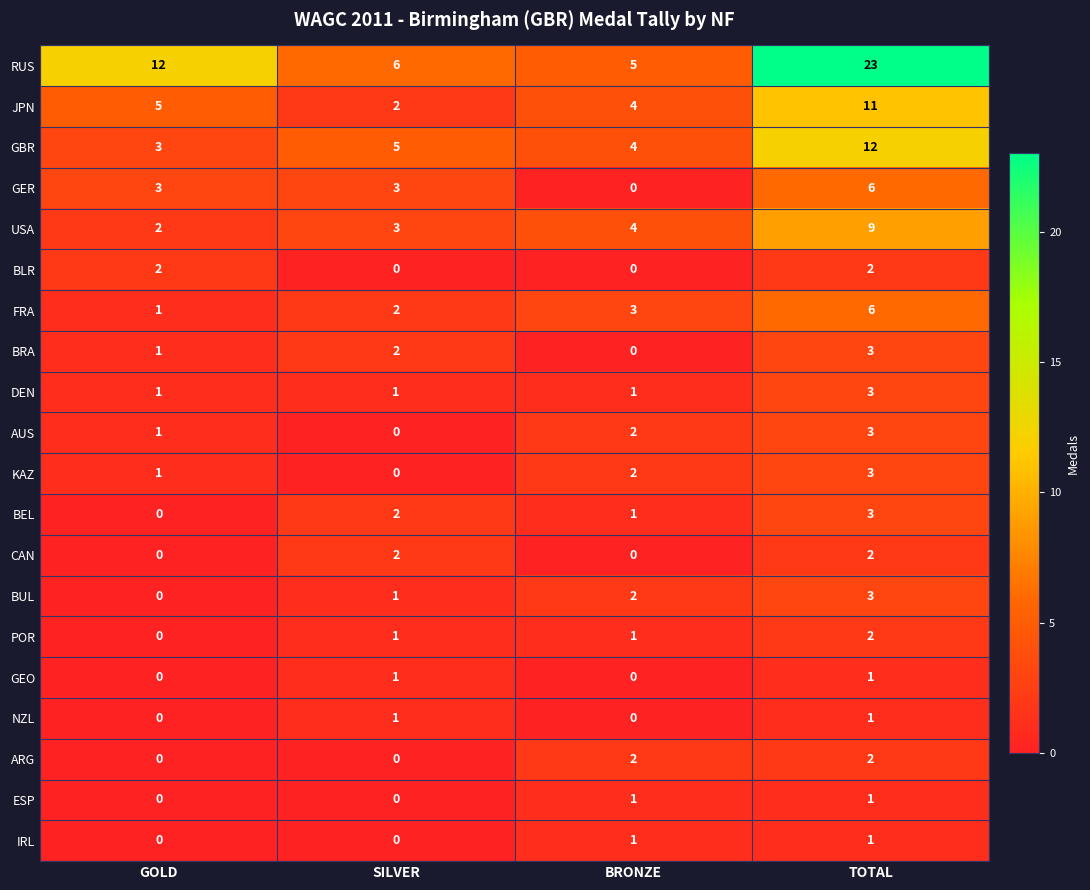

At which label does JPN reach its peak?

TOTAL